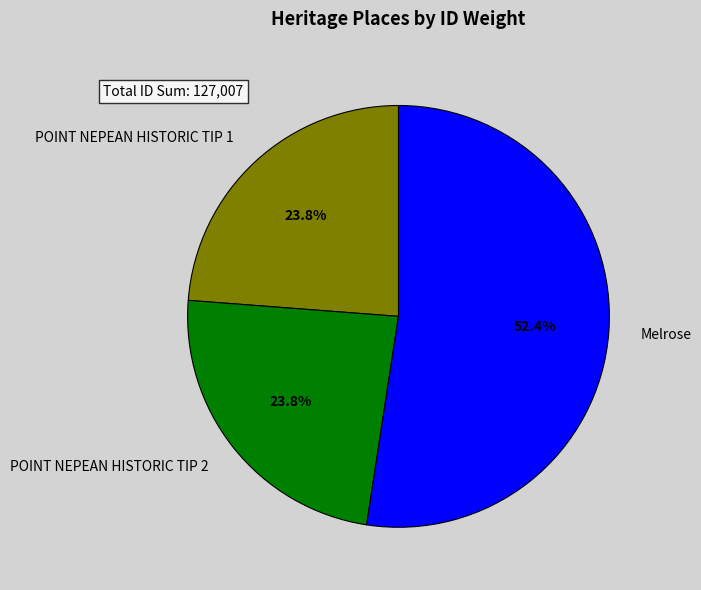

Count the number of slices in the pie.

3